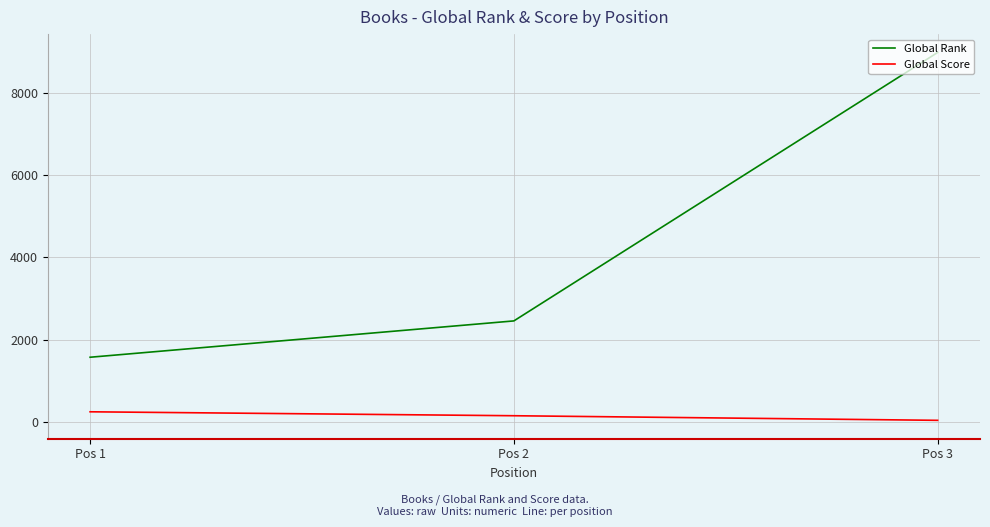

Reading left to right, what are all the values shown in this chart?

Global Rank: 1569	2454	8993
Global Score: 240	144	32